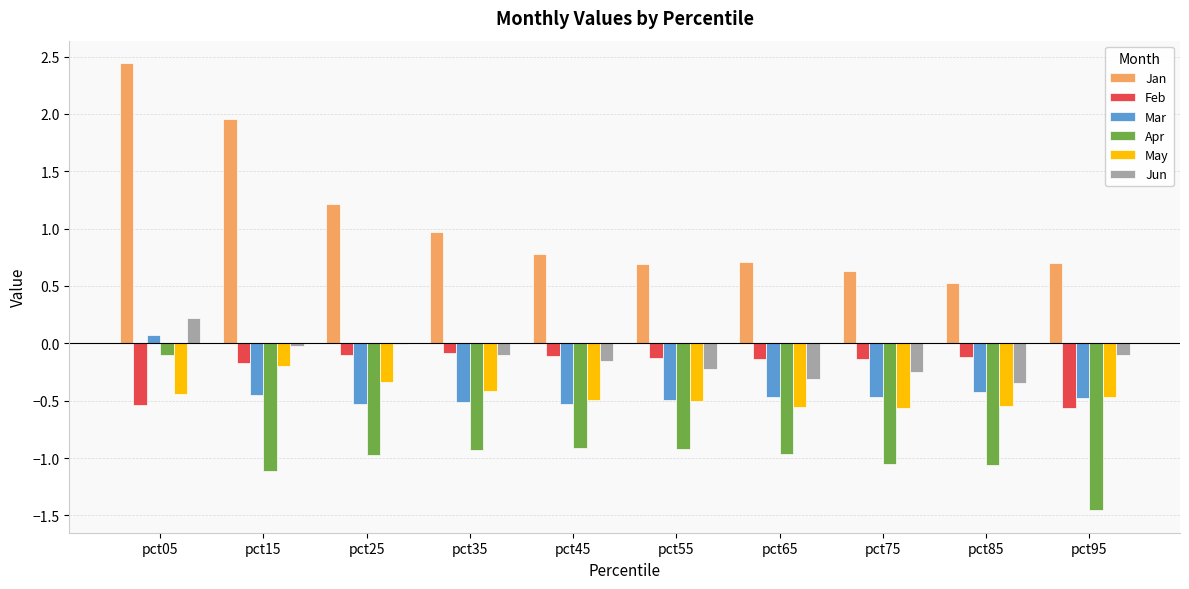

What is the total value across all series at pct55?

-1.6